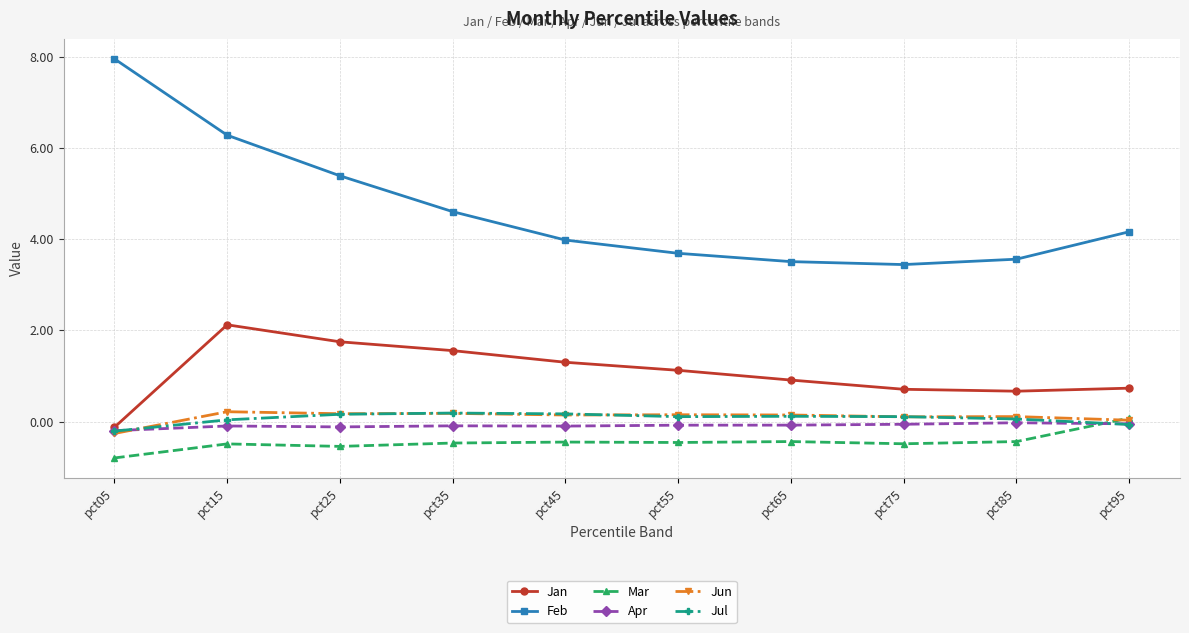

How many series are shown in this chart?

6